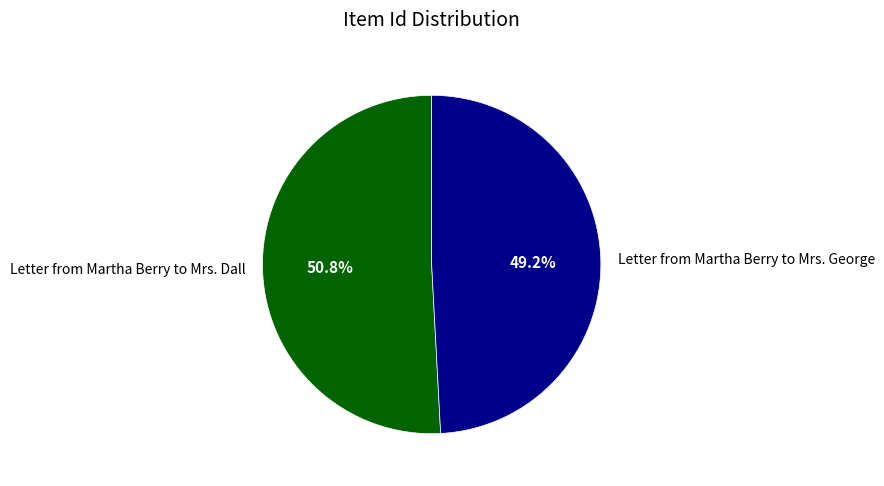

Does Letter from Martha Berry to Mrs. Dall represent more than half of the total?

Yes